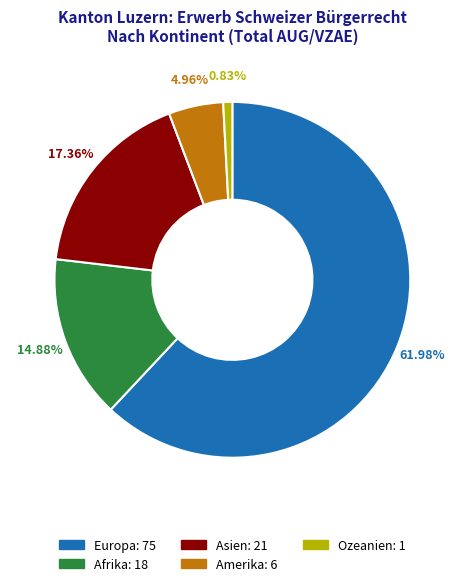

What percentage is the Amerika slice, to the nearest percent?

5%